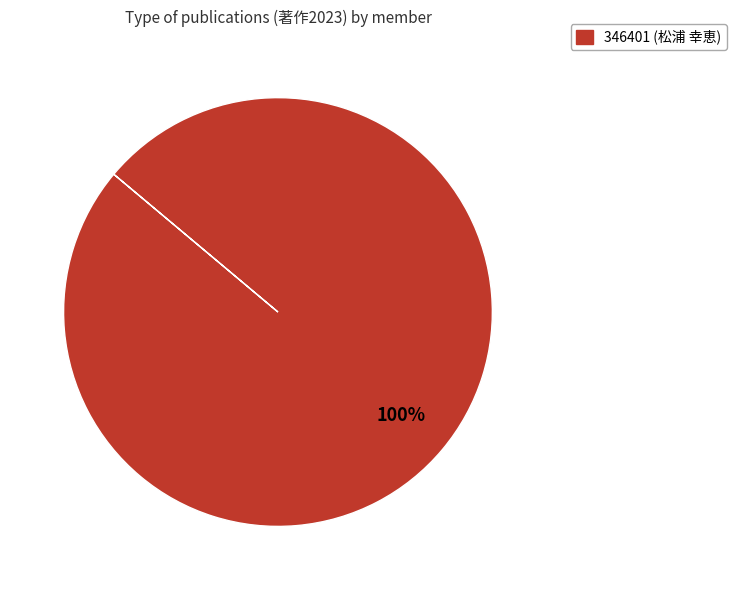

How many slices are in this pie chart?

1